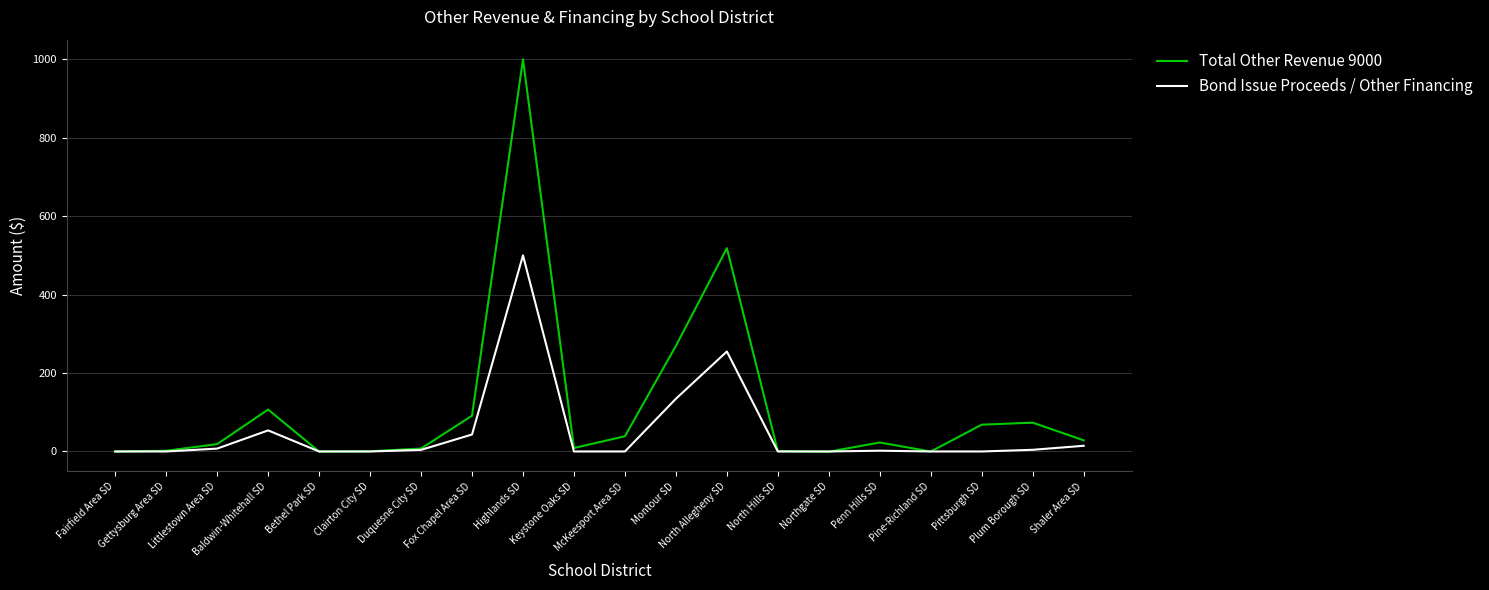

Which series has the largest range (max minus min)?

Total Other Revenue 9000